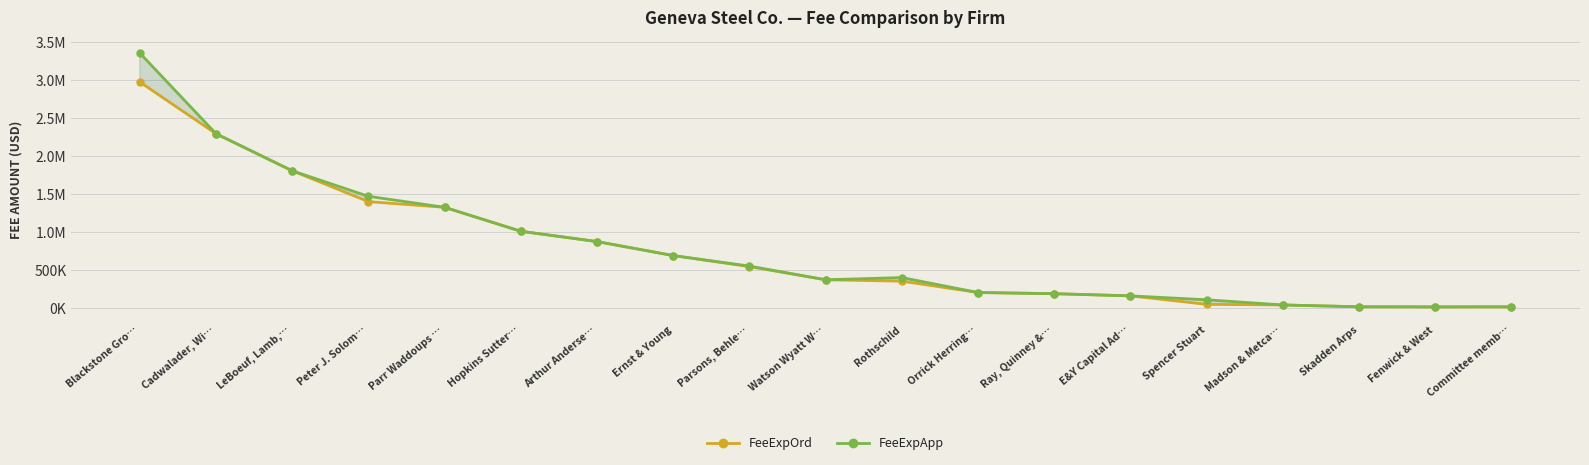

List the labels in order of FeeExpOrd value, smallest first.

Committee memb…, Fenwick & West, Skadden Arps, Madson & Metca…, Spencer Stuart, E&Y Capital Ad…, Ray, Quinney &…, Orrick Herring…, Rothschild, Watson Wyatt W…, Parsons, Behle…, Ernst & Young, Arthur Anderse…, Hopkins Sutter…, Parr Waddoups …, Peter J. Solom…, LeBoeuf, Lamb,…, Cadwalader, Wi…, Blackstone Gro…